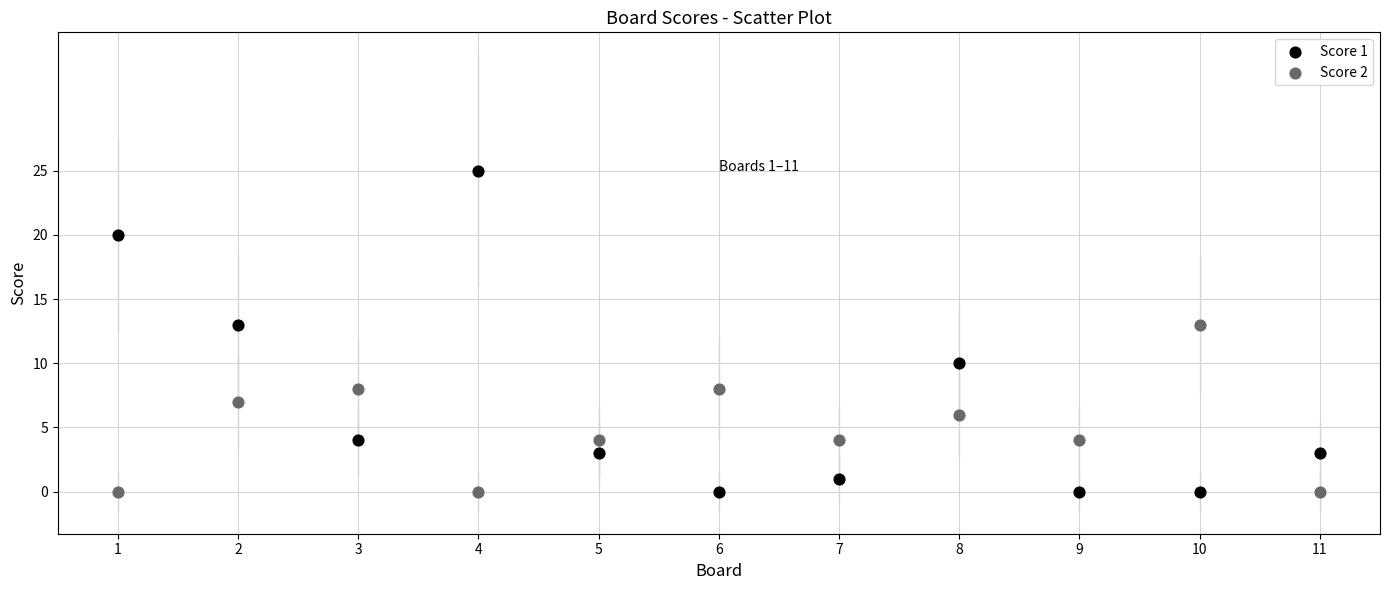

Which series has the largest Y range (max minus min)?

Score 1